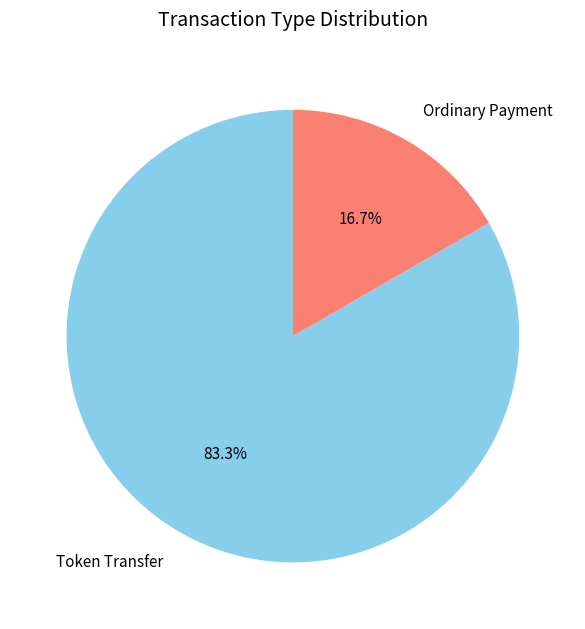

Is Token Transfer the majority of the pie?

Yes